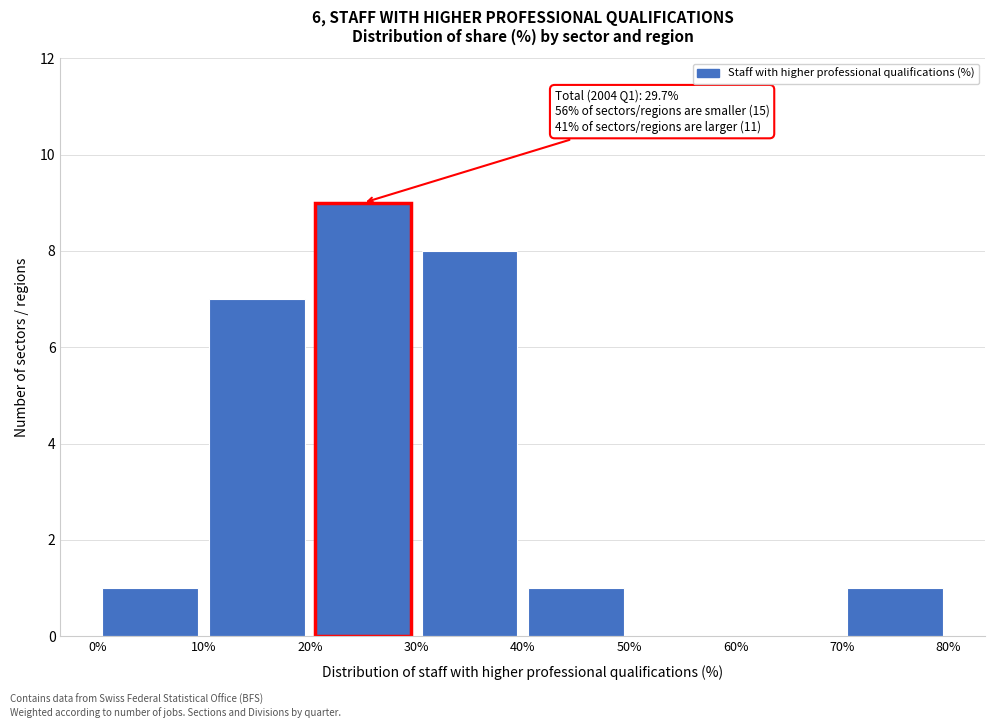

Which range on the x-axis has the tallest bar?

20% to 30%